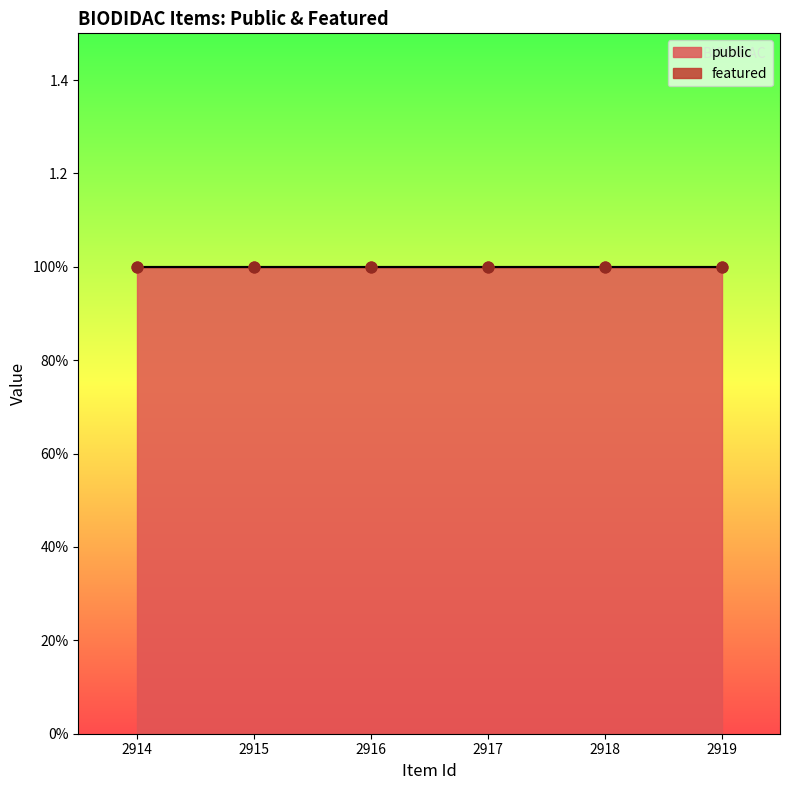

Which series contains the highest Y value?

public